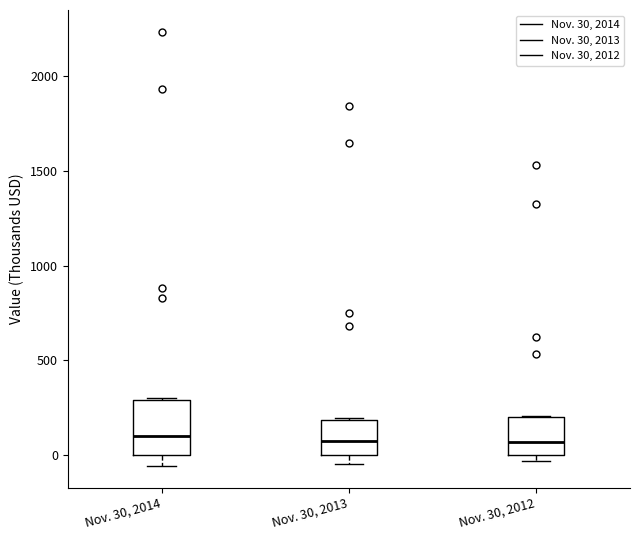

Reading left to right, read every box against the y-axis: the position of its median line, the range the box covers, and the ends of its whiskers. The values are not printed on the chart, so give them approximately, as read against the axis.

Nov. 30, 2014: median 100, box 0 to 300, whiskers -50 to 300
Nov. 30, 2013: median 100, box 0 to 200, whiskers -50 to 200
Nov. 30, 2012: median 50, box 0 to 200, whiskers -50 to 200